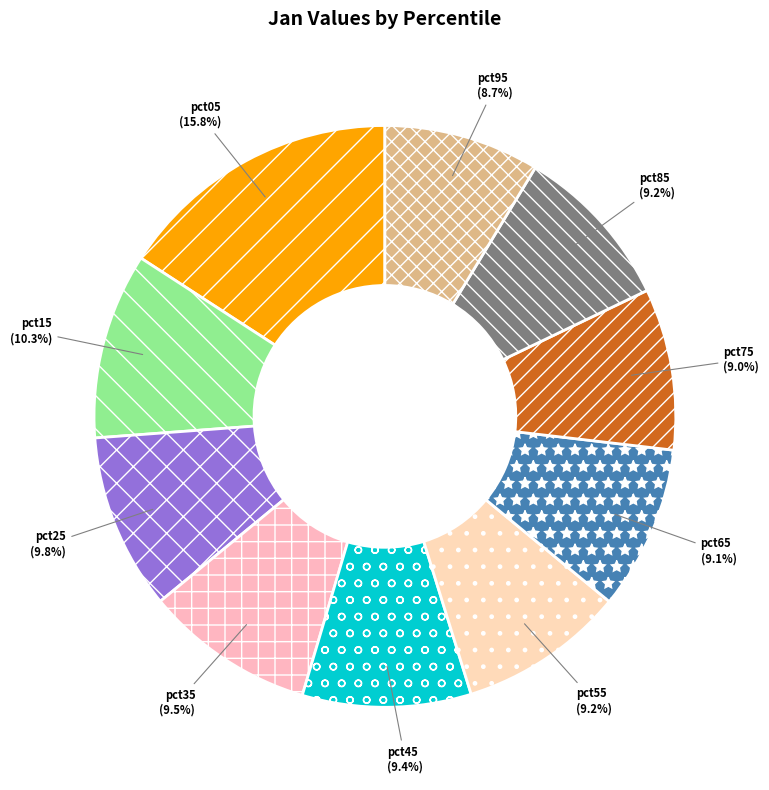

Do pct05 and pct15 together represent more than half of the pie?

No